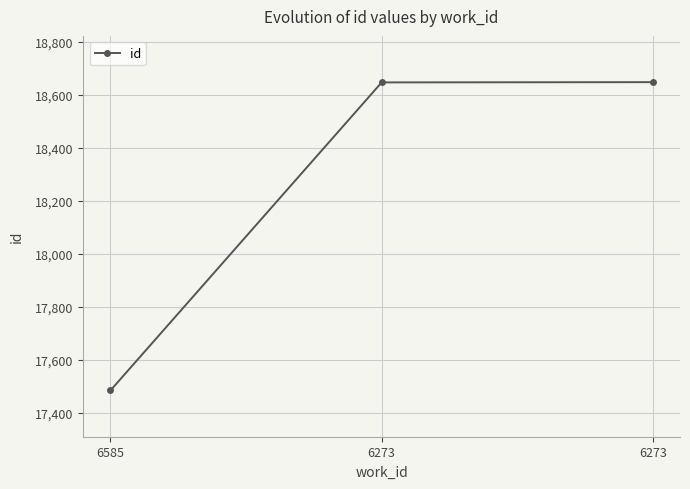

What is the value of the 3rd point from the left?

18646